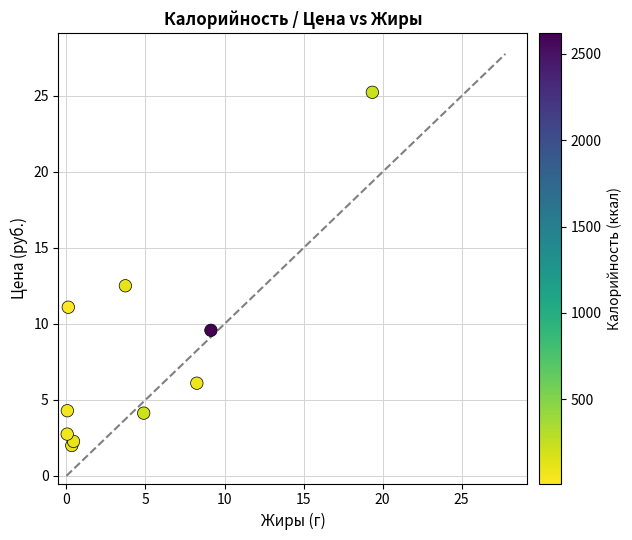

What Y value in the scatter plot is closest to 13?

12.5